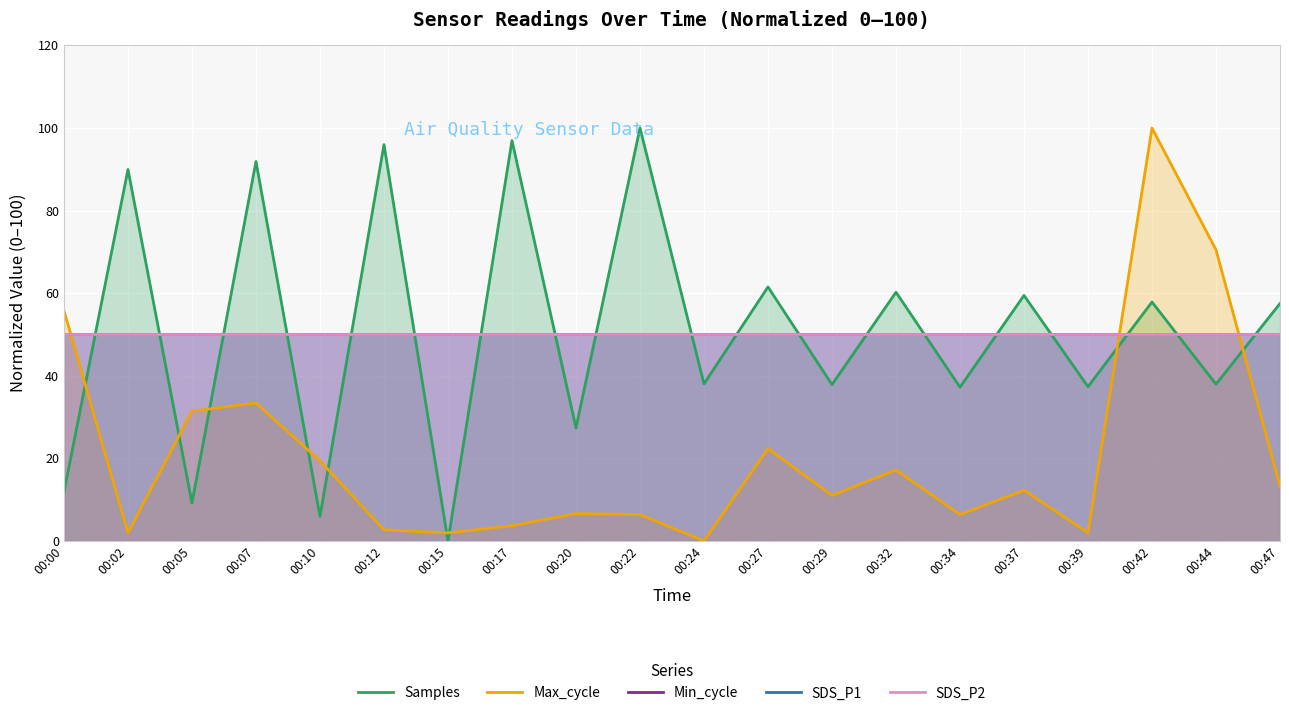

True or false: SDS_P2 and SDS_P1 cross at least once.

False